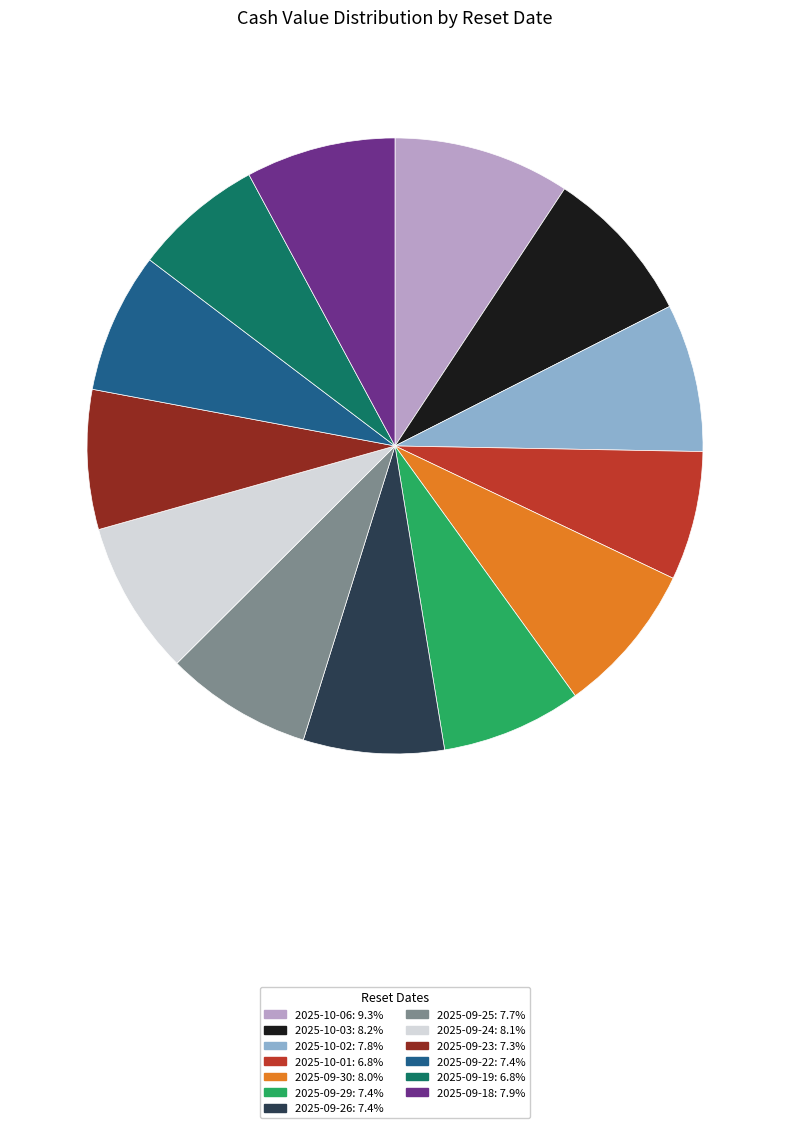

Which has a higher value, 2025-10-01 or 2025-09-26?

2025-09-26